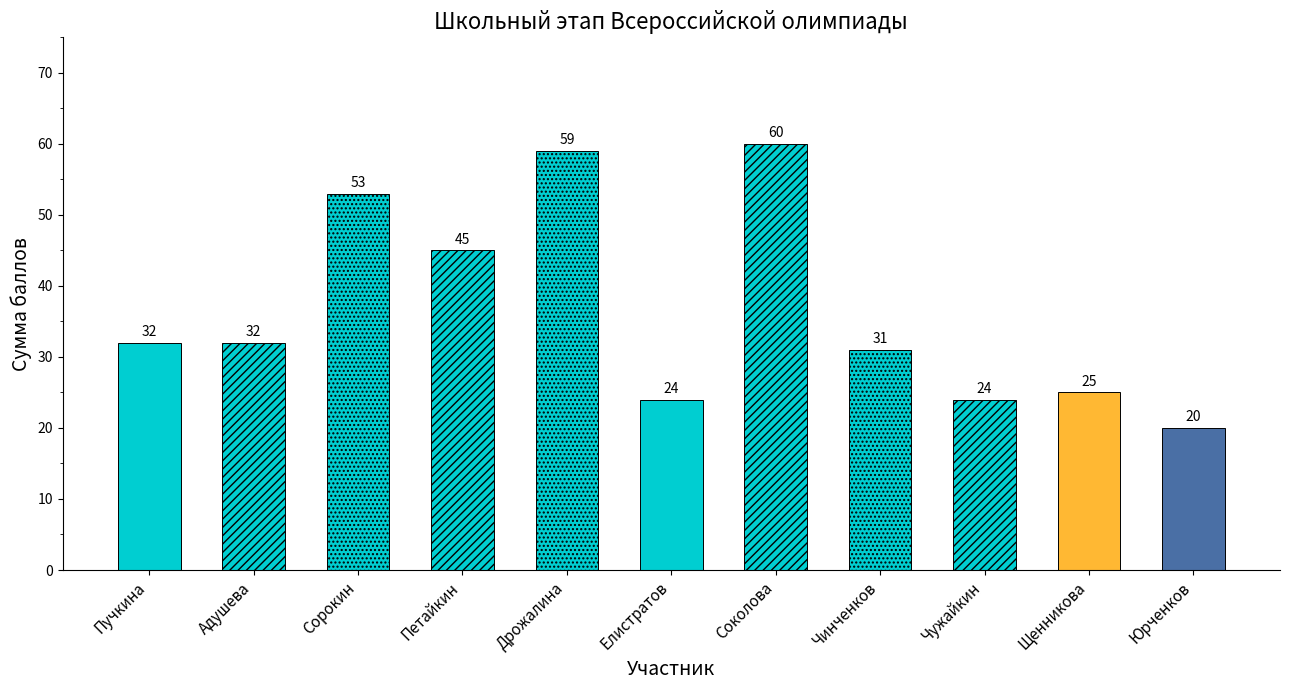

What is the maximum value shown in the chart?

60